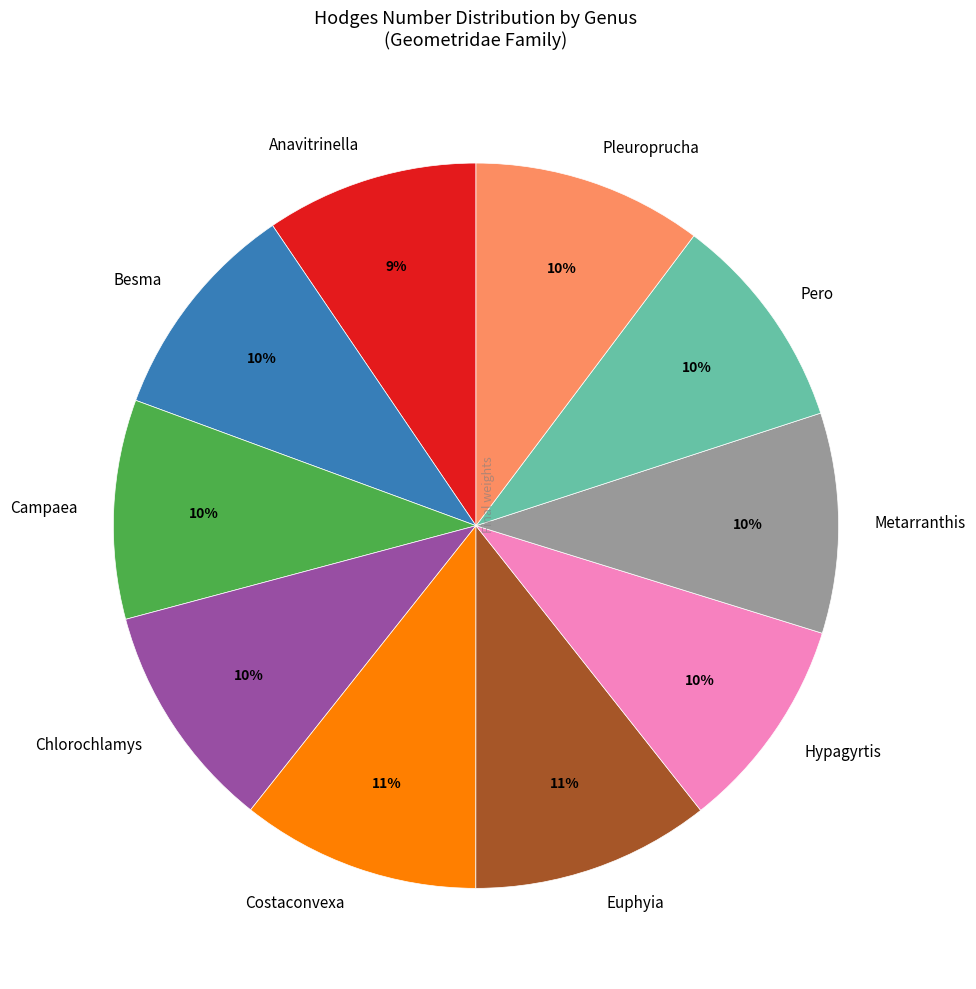

To the nearest percent, what is the average slice percentage?

10%